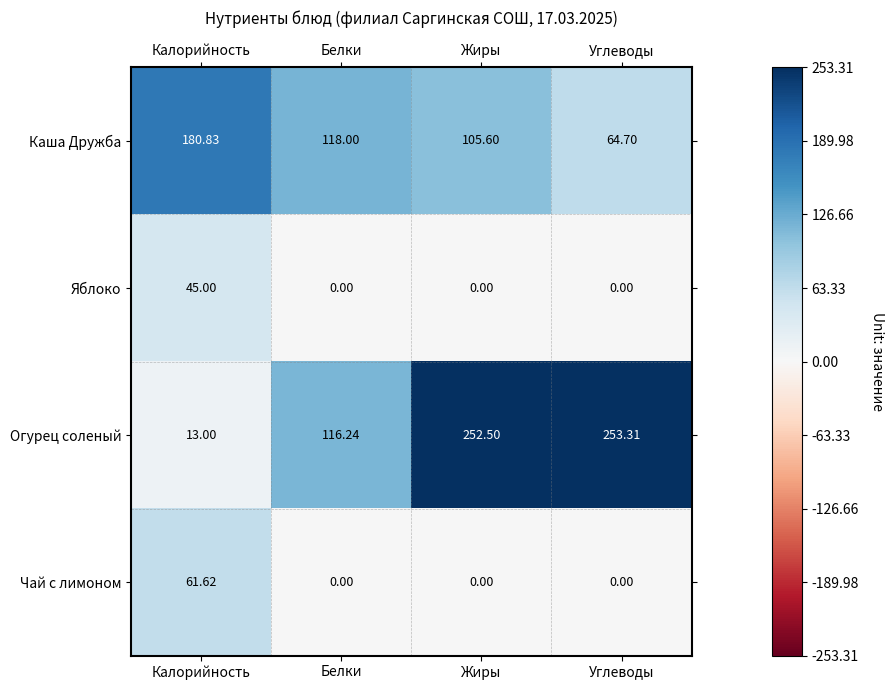

Rank the series by their maximum value, from lowest to highest.

Яблоко, Чай с лимоном, Каша Дружба, Огурец соленый